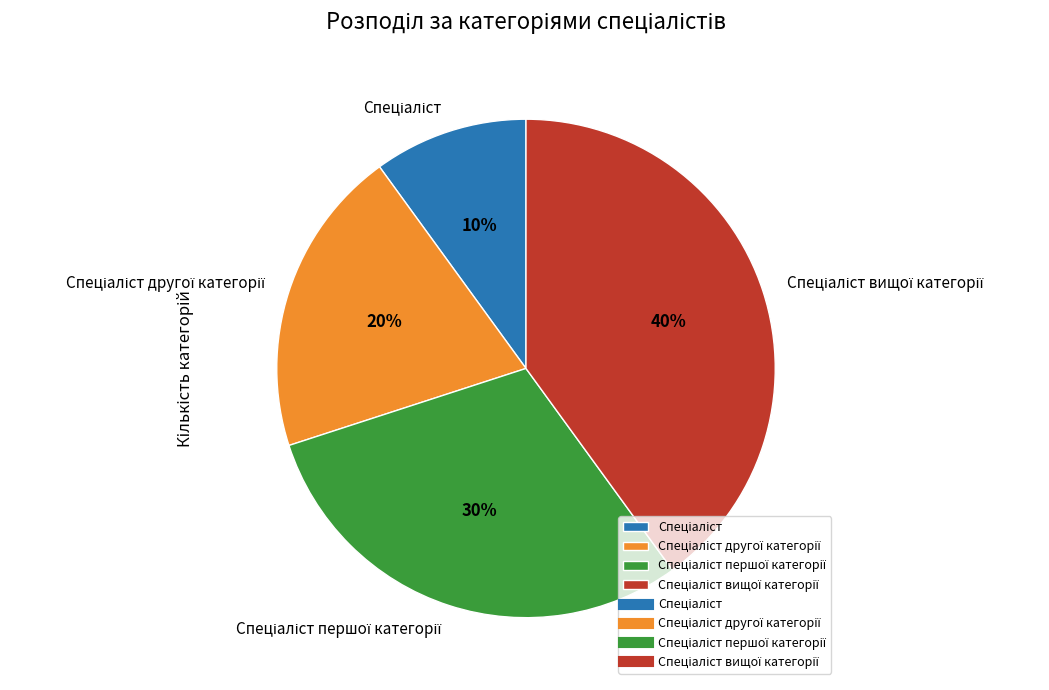

To the nearest percent, what is the average slice percentage?

25%